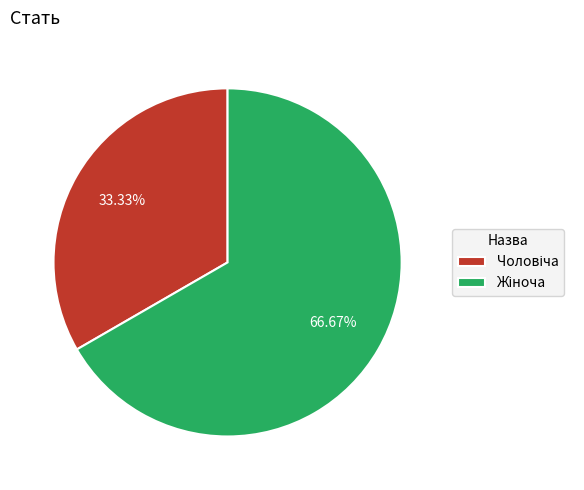

Is there a majority slice in this chart?

Yes